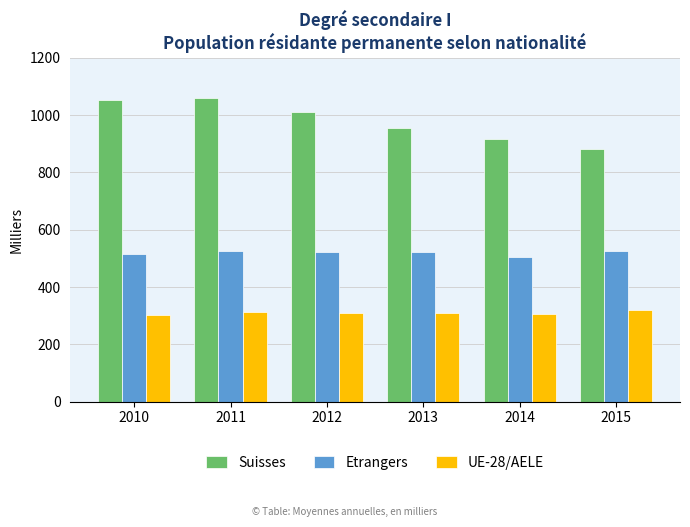

Which series has the largest total across all categories?

Suisses